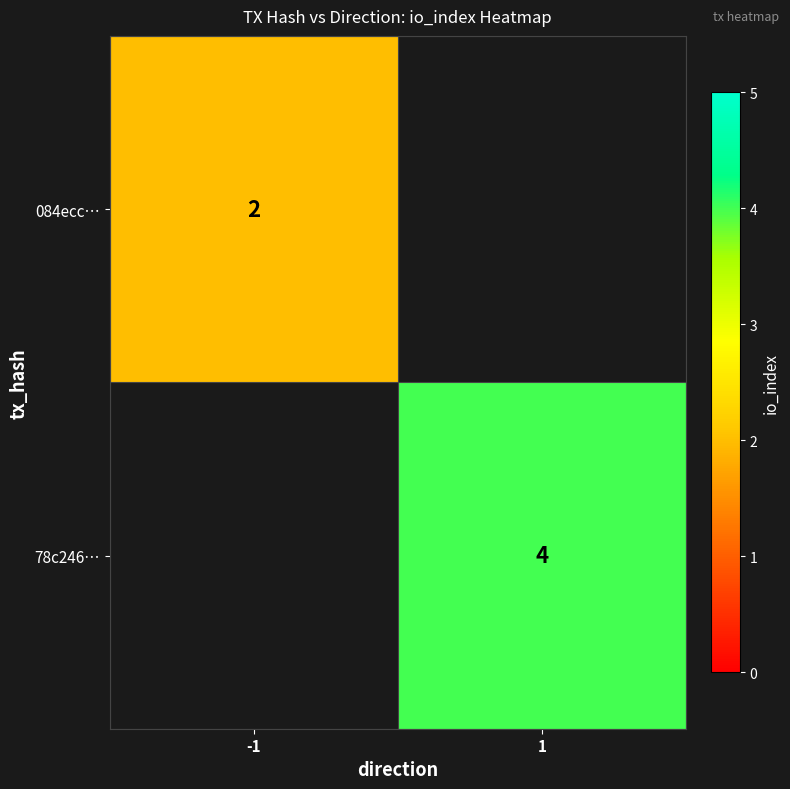

How many data points does each series have?

2